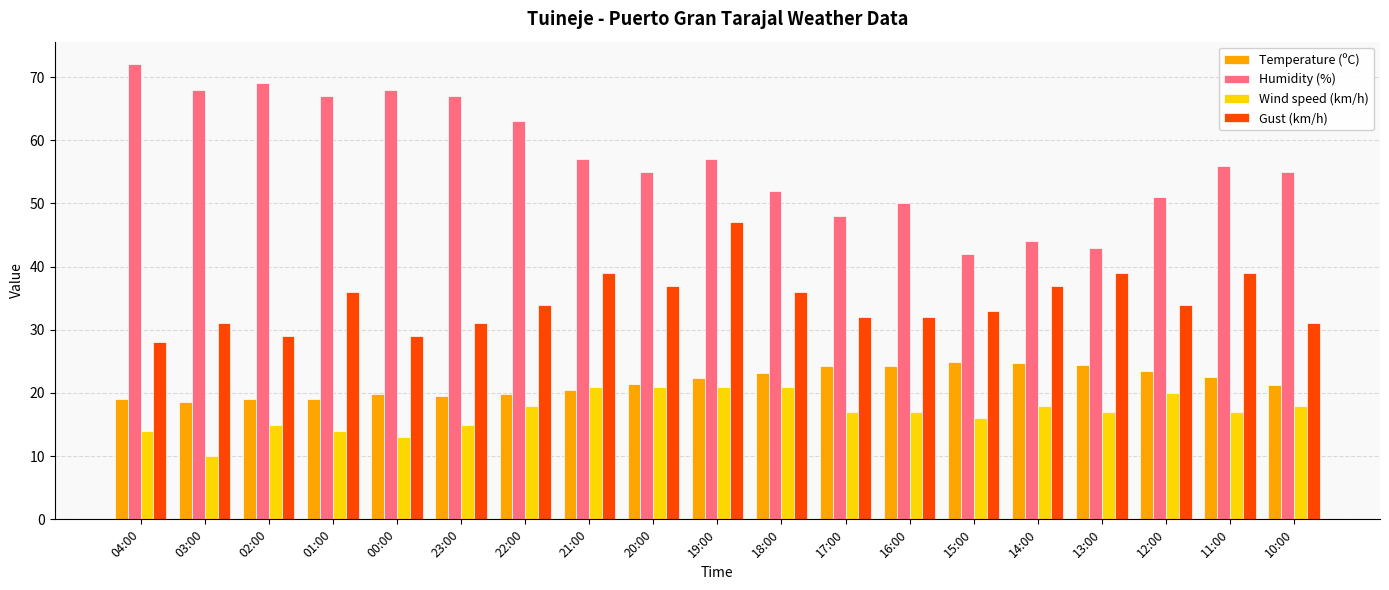

The value of Gust (km/h) at 16:00 is 32.0. True or false?

True